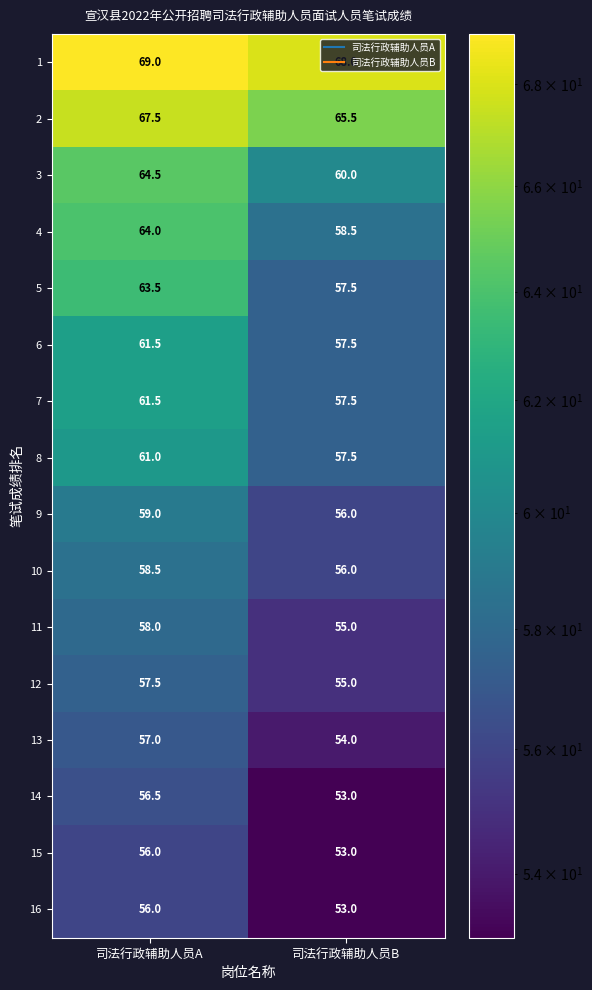

At which label is 16 closest to 54?

司法行政辅助人员B